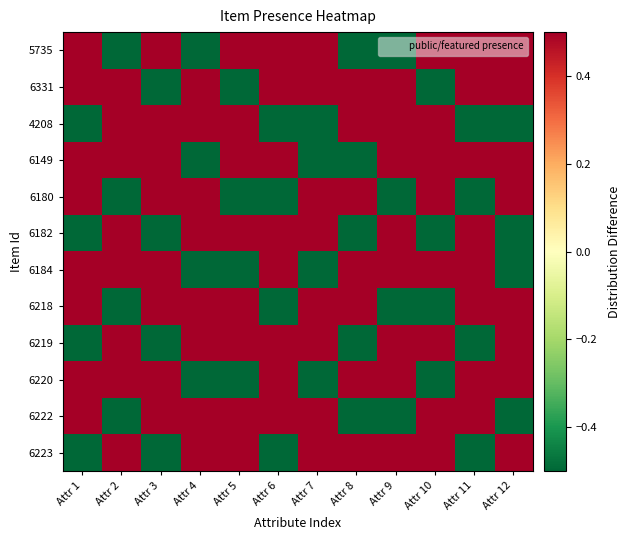

Reading left to right, extract all data points from this chart.

5735: Attr 1=0.5	Attr 2=-0.5	Attr 3=0.5	Attr 4=-0.5	Attr 5=0.5	Attr 6=0.5	Attr 7=0.5	Attr 8=-0.5	Attr 9=-0.5	Attr 10=0.5	Attr 11=0.5	Attr 12=0.5
6331: Attr 1=0.5	Attr 2=0.5	Attr 3=-0.5	Attr 4=0.5	Attr 5=-0.5	Attr 6=0.5	Attr 7=0.5	Attr 8=0.5	Attr 9=0.5	Attr 10=-0.5	Attr 11=0.5	Attr 12=0.5
4208: Attr 1=-0.5	Attr 2=0.5	Attr 3=0.5	Attr 4=0.5	Attr 5=0.5	Attr 6=-0.5	Attr 7=-0.5	Attr 8=0.5	Attr 9=0.5	Attr 10=0.5	Attr 11=-0.5	Attr 12=-0.5
6149: Attr 1=0.5	Attr 2=0.5	Attr 3=0.5	Attr 4=-0.5	Attr 5=0.5	Attr 6=0.5	Attr 7=-0.5	Attr 8=-0.5	Attr 9=0.5	Attr 10=0.5	Attr 11=0.5	Attr 12=0.5
6180: Attr 1=0.5	Attr 2=-0.5	Attr 3=0.5	Attr 4=0.5	Attr 5=-0.5	Attr 6=-0.5	Attr 7=0.5	Attr 8=0.5	Attr 9=-0.5	Attr 10=0.5	Attr 11=-0.5	Attr 12=0.5
6182: Attr 1=-0.5	Attr 2=0.5	Attr 3=-0.5	Attr 4=0.5	Attr 5=0.5	Attr 6=0.5	Attr 7=0.5	Attr 8=-0.5	Attr 9=0.5	Attr 10=-0.5	Attr 11=0.5	Attr 12=-0.5
6184: Attr 1=0.5	Attr 2=0.5	Attr 3=0.5	Attr 4=-0.5	Attr 5=-0.5	Attr 6=0.5	Attr 7=-0.5	Attr 8=0.5	Attr 9=0.5	Attr 10=0.5	Attr 11=0.5	Attr 12=-0.5
6218: Attr 1=0.5	Attr 2=-0.5	Attr 3=0.5	Attr 4=0.5	Attr 5=0.5	Attr 6=-0.5	Attr 7=0.5	Attr 8=0.5	Attr 9=-0.5	Attr 10=-0.5	Attr 11=0.5	Attr 12=0.5
6219: Attr 1=-0.5	Attr 2=0.5	Attr 3=-0.5	Attr 4=0.5	Attr 5=0.5	Attr 6=0.5	Attr 7=0.5	Attr 8=-0.5	Attr 9=0.5	Attr 10=0.5	Attr 11=-0.5	Attr 12=0.5
6220: Attr 1=0.5	Attr 2=0.5	Attr 3=0.5	Attr 4=-0.5	Attr 5=-0.5	Attr 6=0.5	Attr 7=-0.5	Attr 8=0.5	Attr 9=0.5	Attr 10=-0.5	Attr 11=0.5	Attr 12=0.5
6222: Attr 1=0.5	Attr 2=-0.5	Attr 3=0.5	Attr 4=0.5	Attr 5=0.5	Attr 6=0.5	Attr 7=0.5	Attr 8=-0.5	Attr 9=-0.5	Attr 10=0.5	Attr 11=0.5	Attr 12=-0.5
6223: Attr 1=-0.5	Attr 2=0.5	Attr 3=-0.5	Attr 4=0.5	Attr 5=0.5	Attr 6=-0.5	Attr 7=0.5	Attr 8=0.5	Attr 9=0.5	Attr 10=0.5	Attr 11=-0.5	Attr 12=0.5